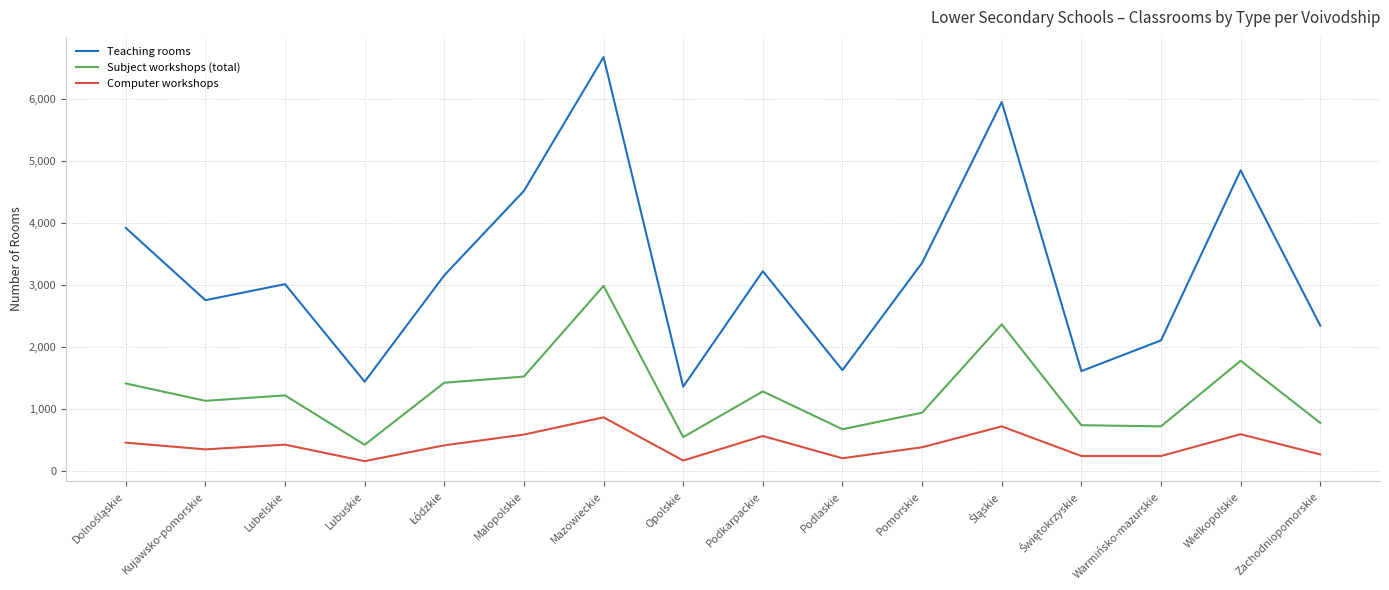

What is the difference between the Subject workshops (total) values at Podkarpackie and Warmińsko-mazurskie?

563